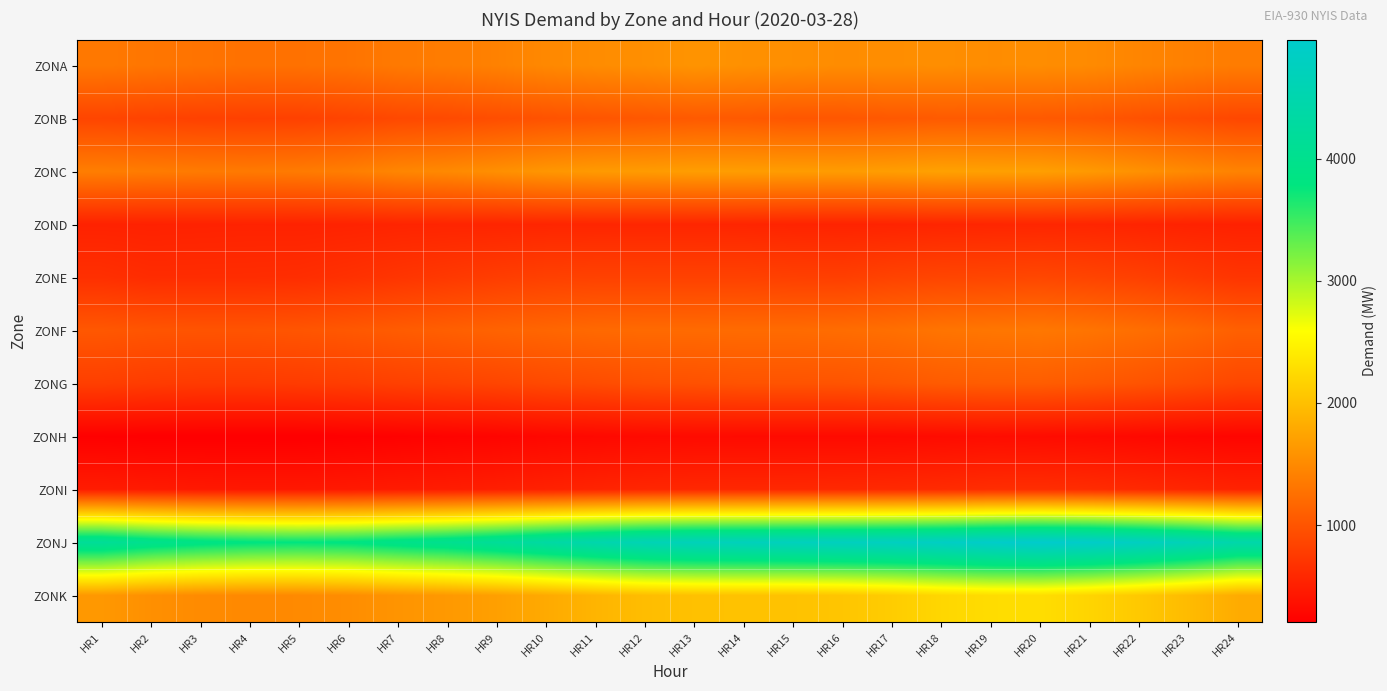

At which category is the sum across all series the highest?

HR20